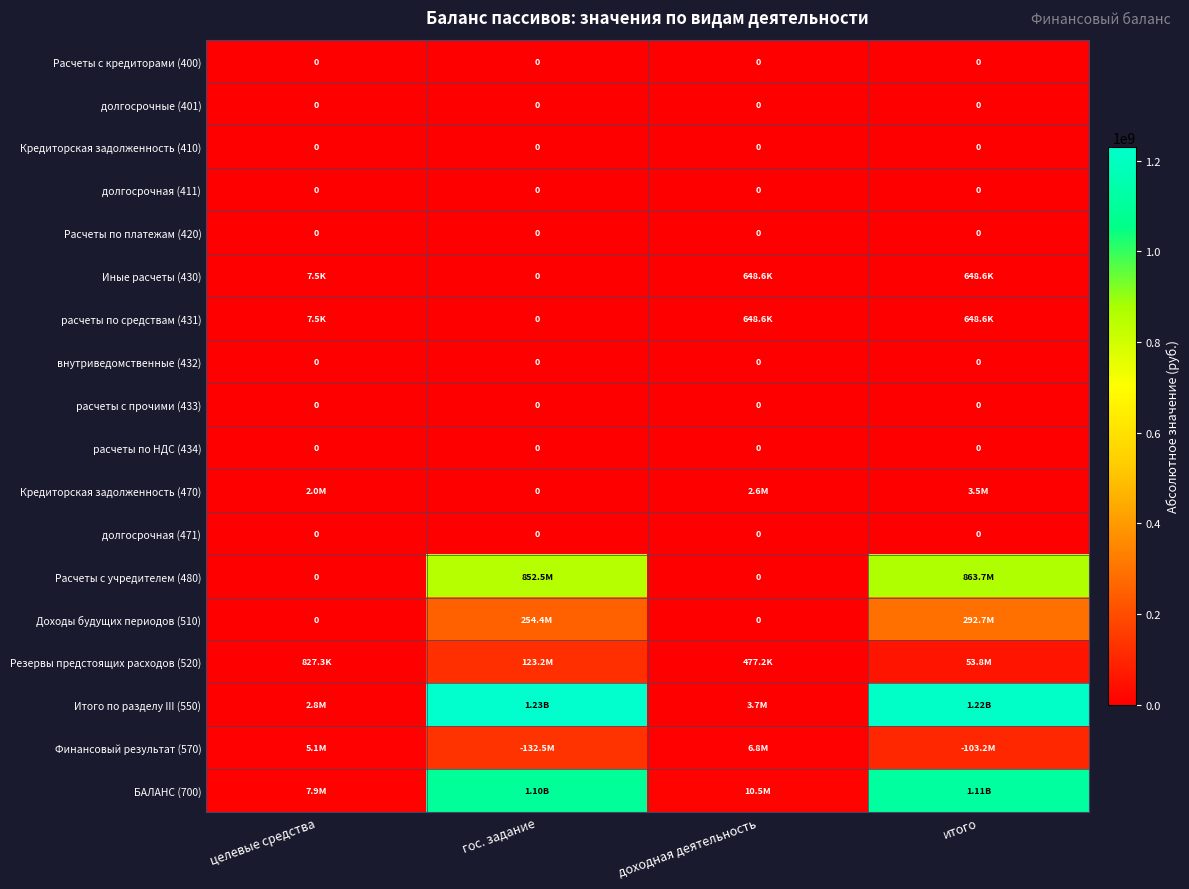

Which series changed the most between целевые средства and доходная деятельность?

БАЛАНС (700)